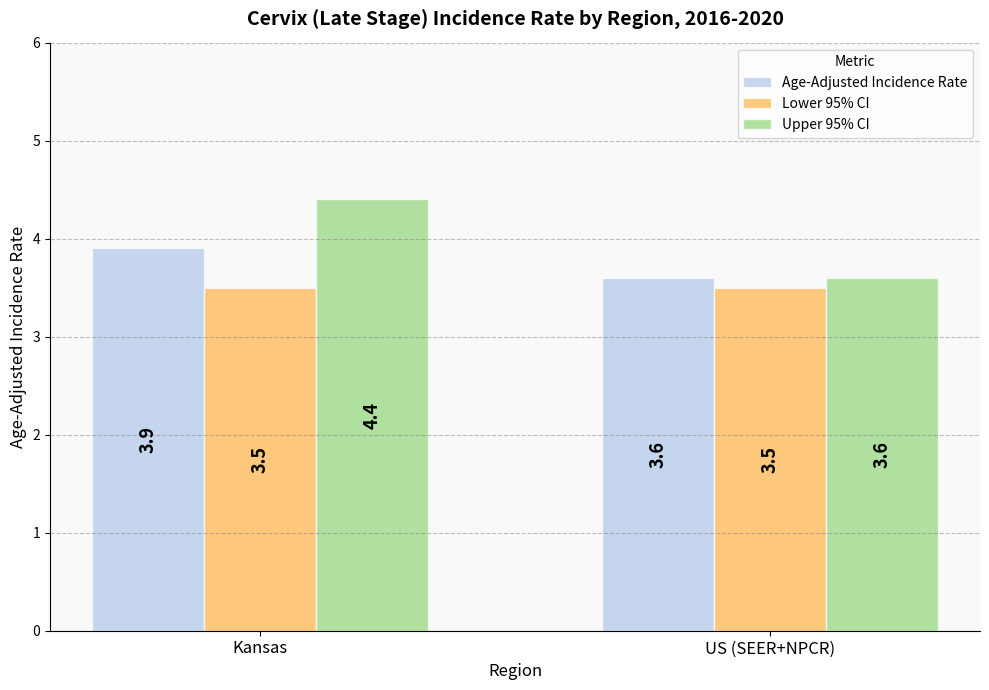

What is the sum of the Lower 95% CI values at Kansas and US (SEER+NPCR)?

7.0